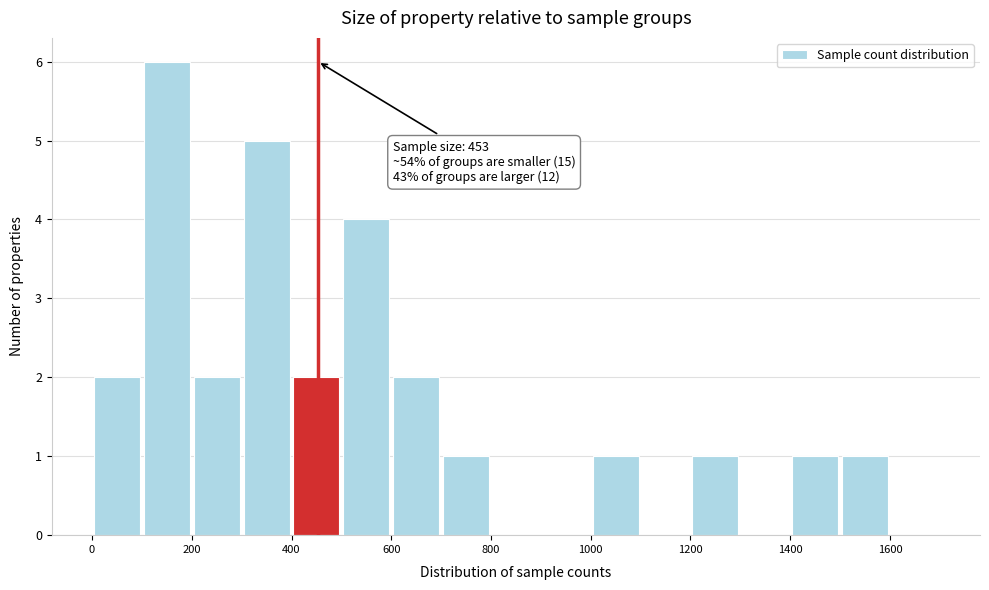

Which range on the x-axis has the tallest bar?

100 to 200